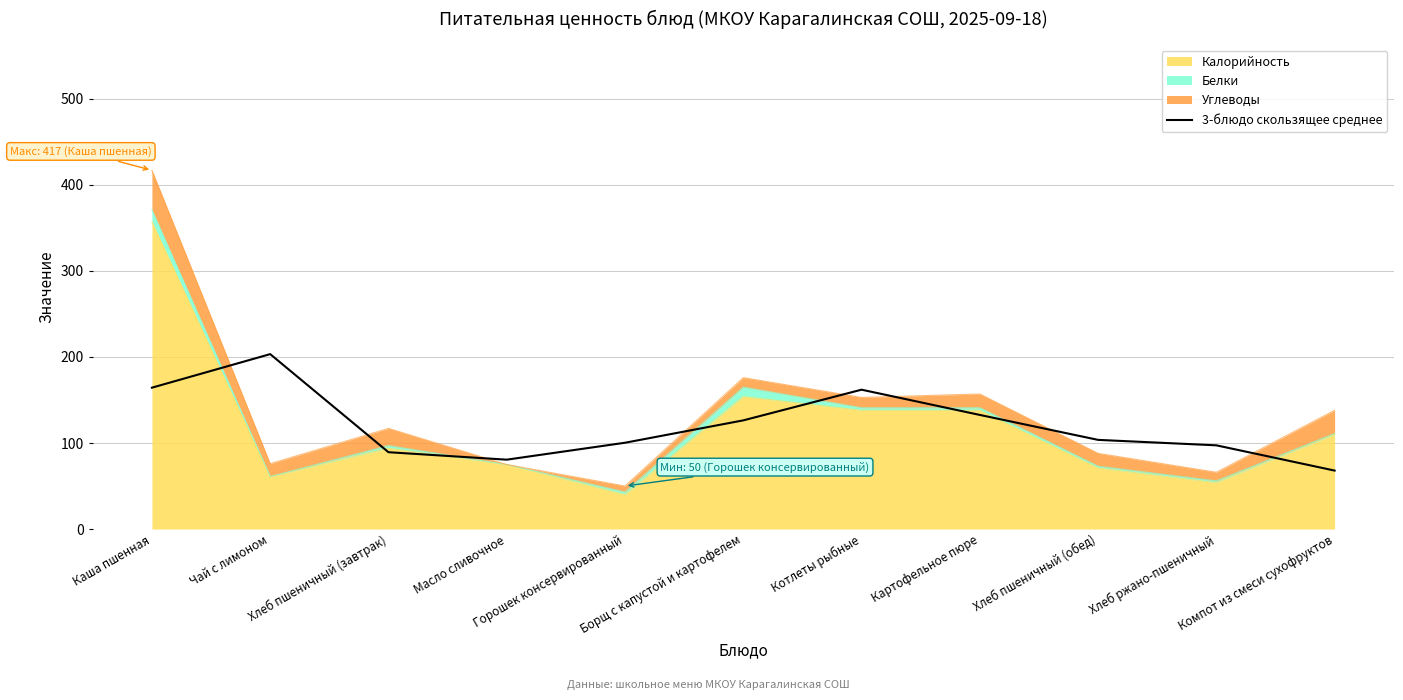

Reading right to left, extract all data points from this chart.

68.0	97.3	103.7	132.7	162.0	126.3	100.3	80.7	89.3	203.3	164.3